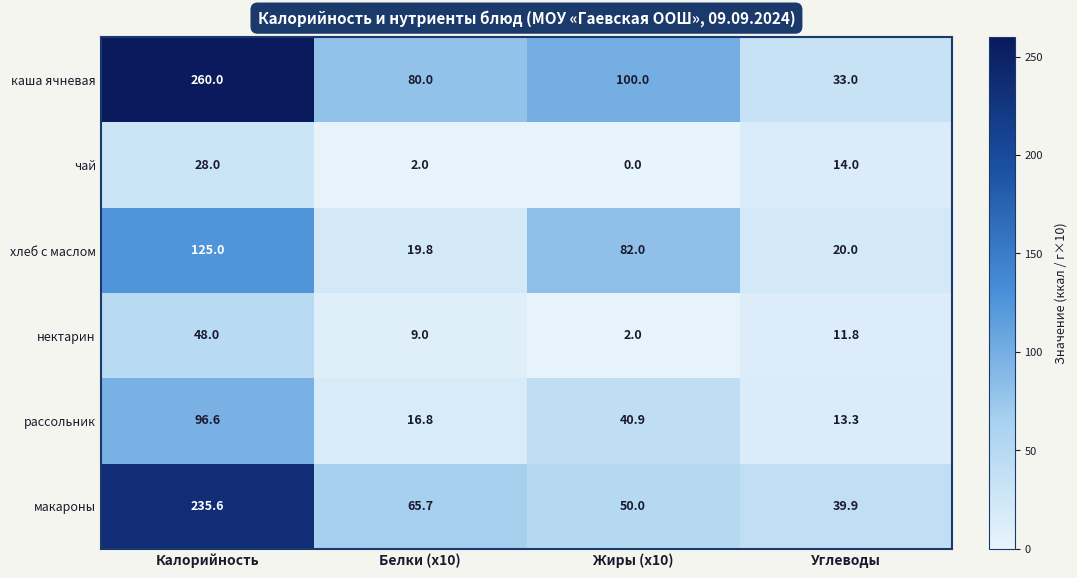

Reading right to left, list all the values displayed in this chart.

каша ячневая: 33.0	100.0	80.0	260.0
чай: 14.0	0.0	2.0	28.0
хлеб с маслом: 20.0	82.0	19.8	125.0
нектарин: 11.8	2.0	9.0	48.0
рассольник: 13.3	40.9	16.8	96.6
макароны: 39.9	50.0	65.7	235.6